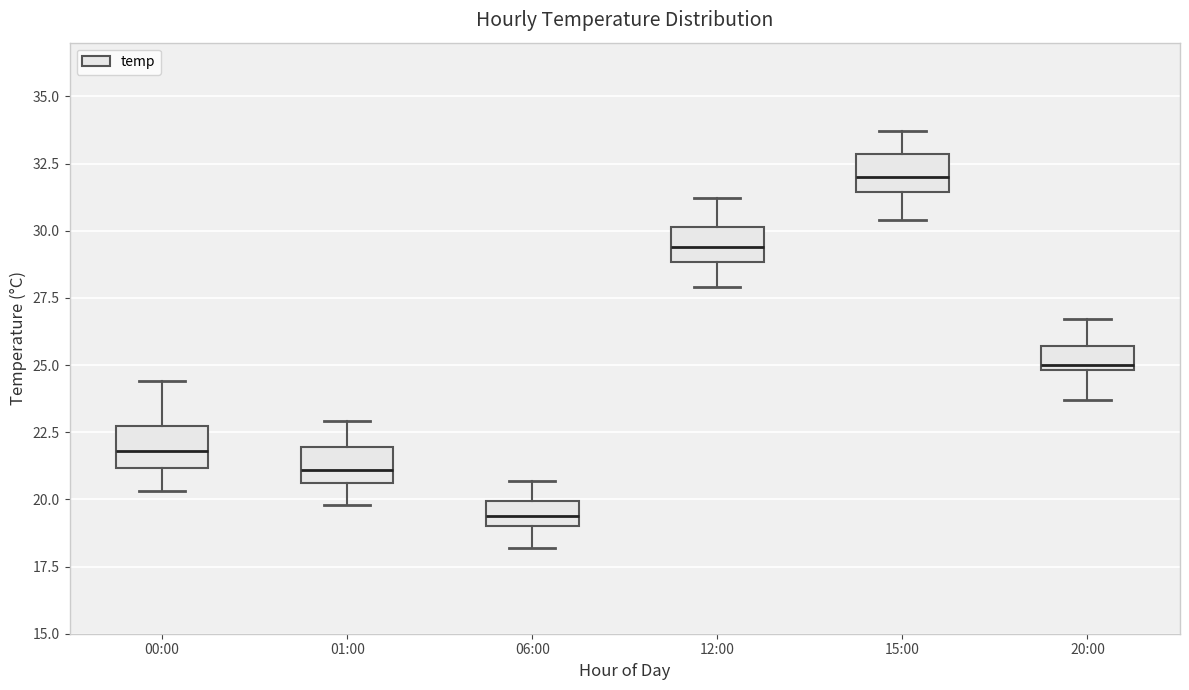

Reading left to right, transcribe this box plot: for each box, give where its median line is, the range the box spans, and where its two whiskers end, as read against the y-axis. The values are not printed on the chart, so give them approximately, as read against the axis.

00:00: median 22.0, box 21.0 to 23.0, whiskers 20.5 to 24.5
01:00: median 21.0, box 20.5 to 22.0, whiskers 20.0 to 23.0
06:00: median 19.5, box 19.0 to 20.0, whiskers 18.0 to 20.5
12:00: median 29.5, box 29.0 to 30.0, whiskers 28.0 to 31.0
15:00: median 32.0, box 31.5 to 33.0, whiskers 30.5 to 33.5
20:00: median 25.0 (just above the box's lower edge), box 25.0 to 25.5, whiskers 23.5 to 26.5